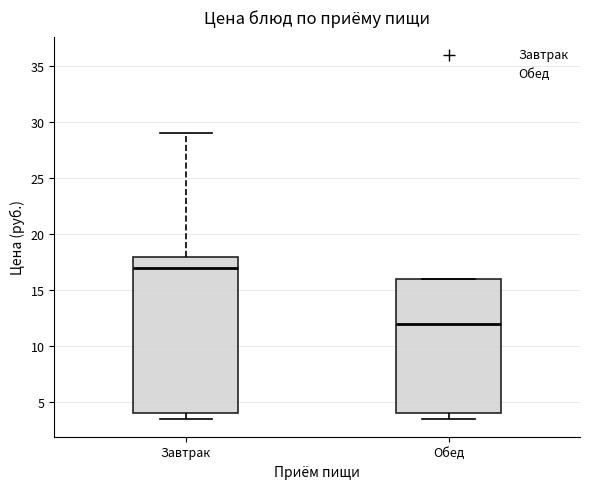

Reading left to right, read every box against the y-axis: the position of its median line, the range the box covers, and the ends of its whiskers. The values are not printed on the chart, so give them approximately, as read against the axis.

Завтрак: median 17.0, box 4.0 to 18.0, whiskers 3.5 to 29.0
Обед: median 12.0, box 4.0 to 16.0, whiskers 3.5 to 16.0